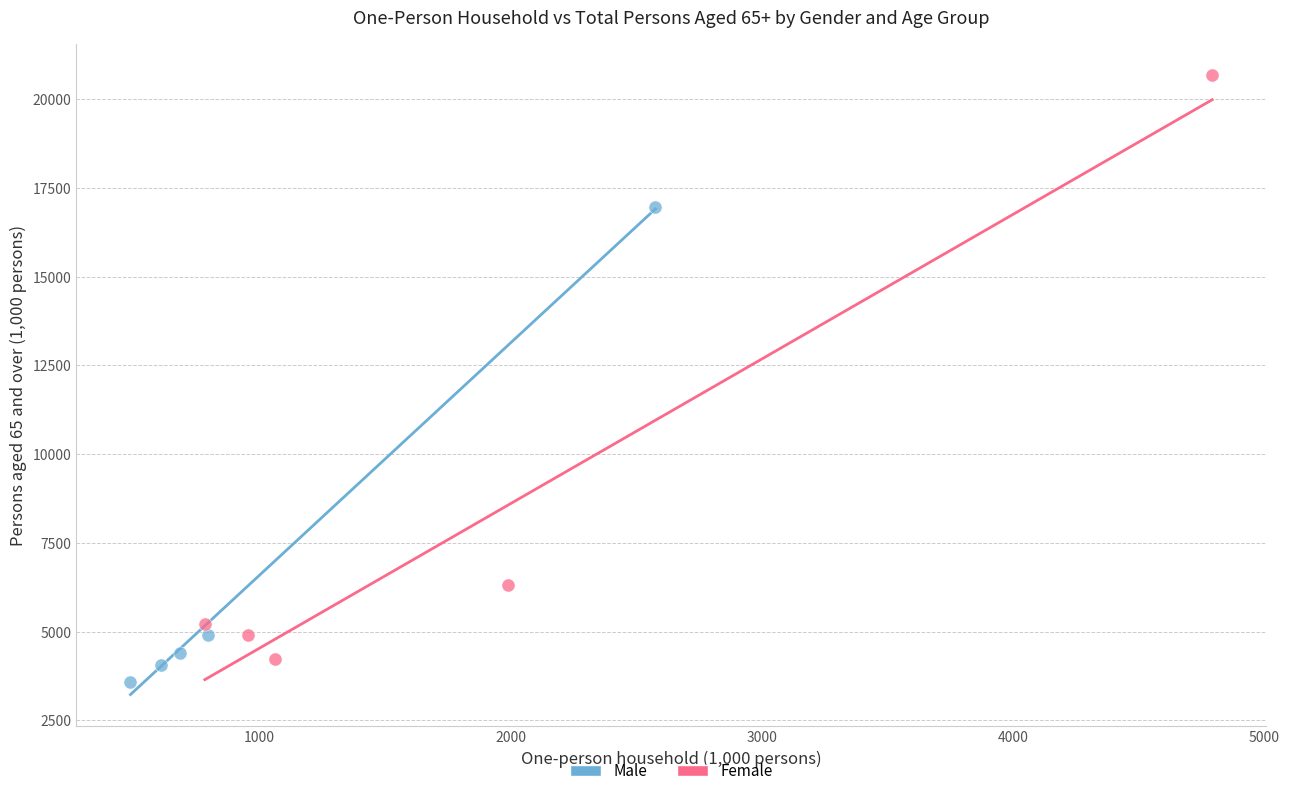

Which series contains the highest Y value?

Female